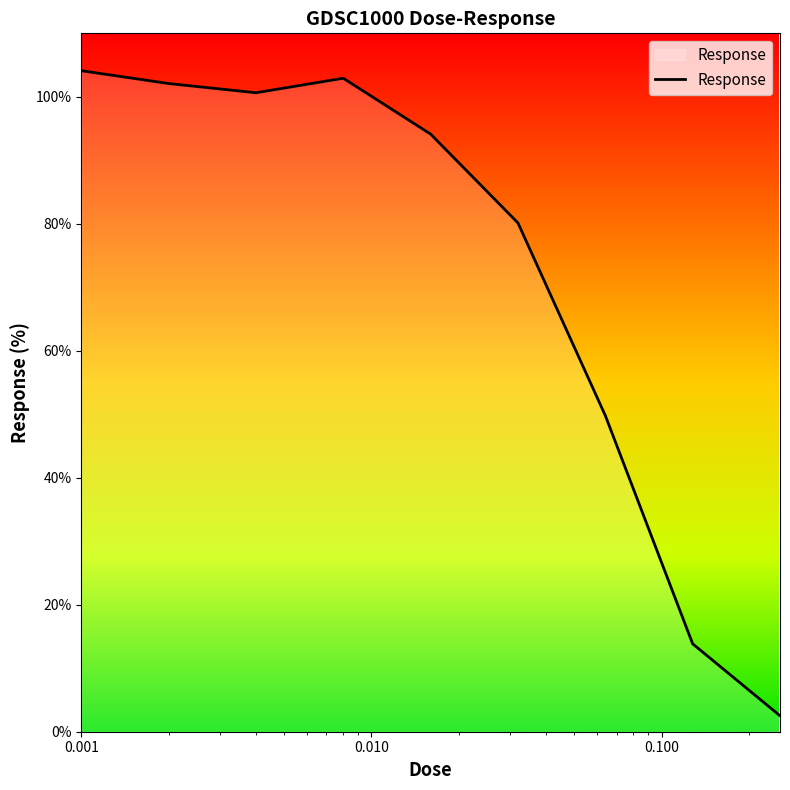

What is the maximum value shown in the chart?

104.1